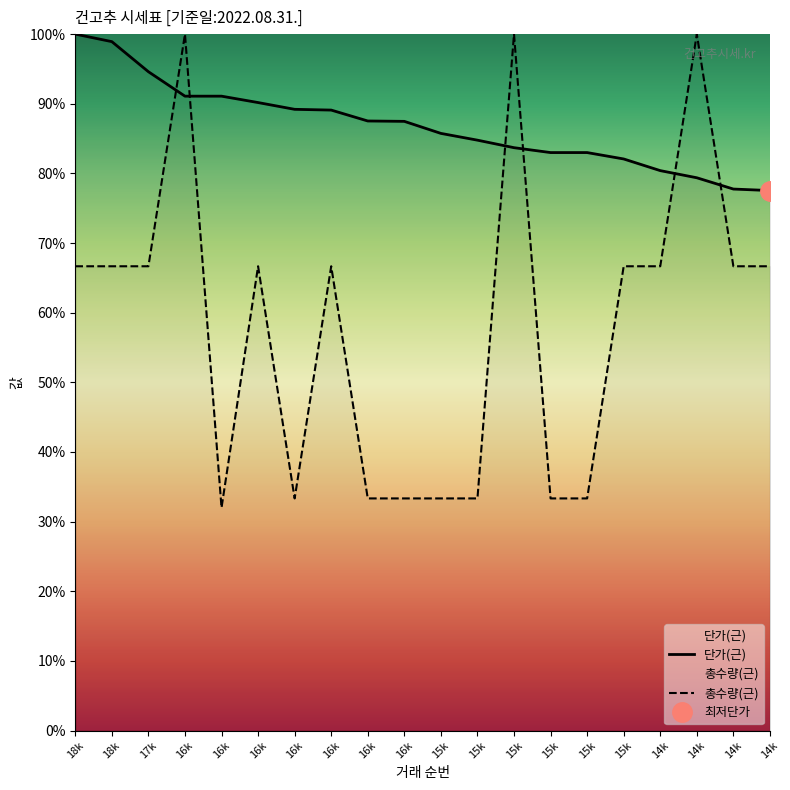

What is the average value of the 단가(근) series?

0.9